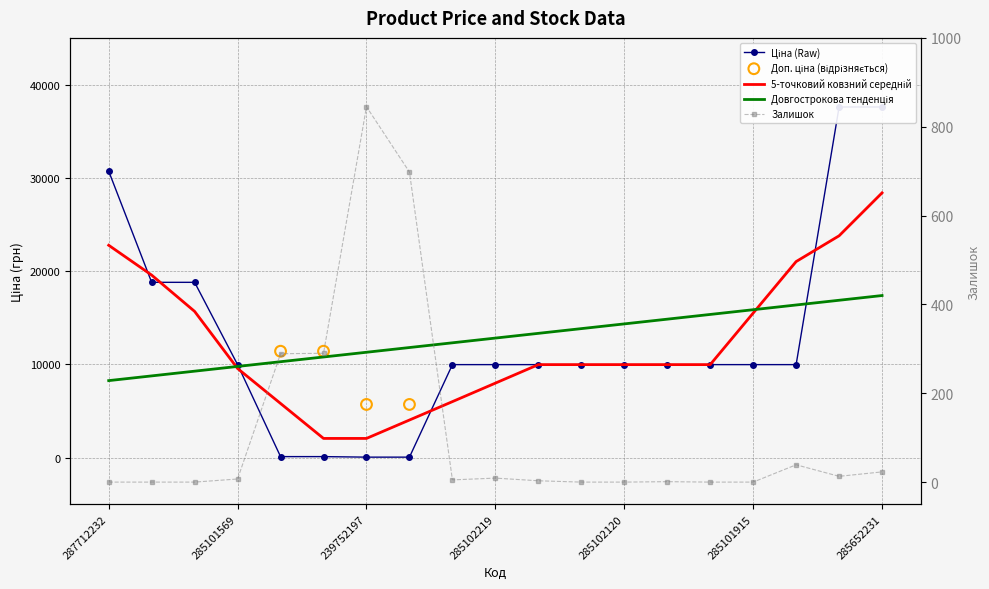

Which series reaches the minimum Y coordinate?

Залишок